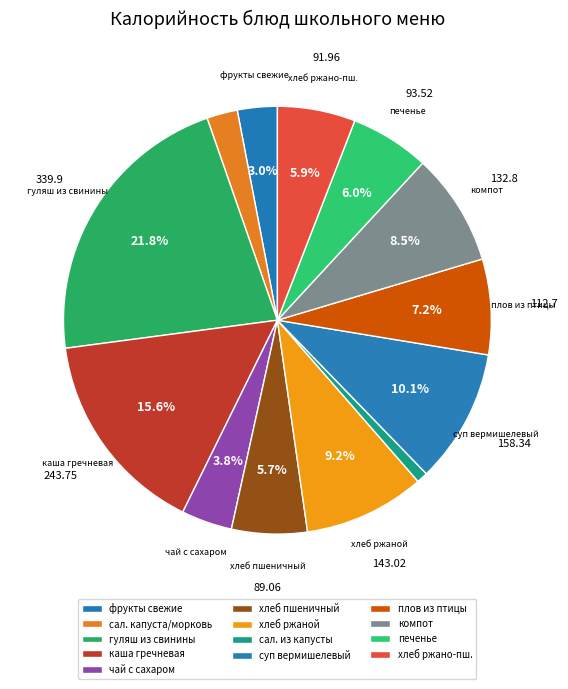

Which slice is the largest?

гуляш из свинины